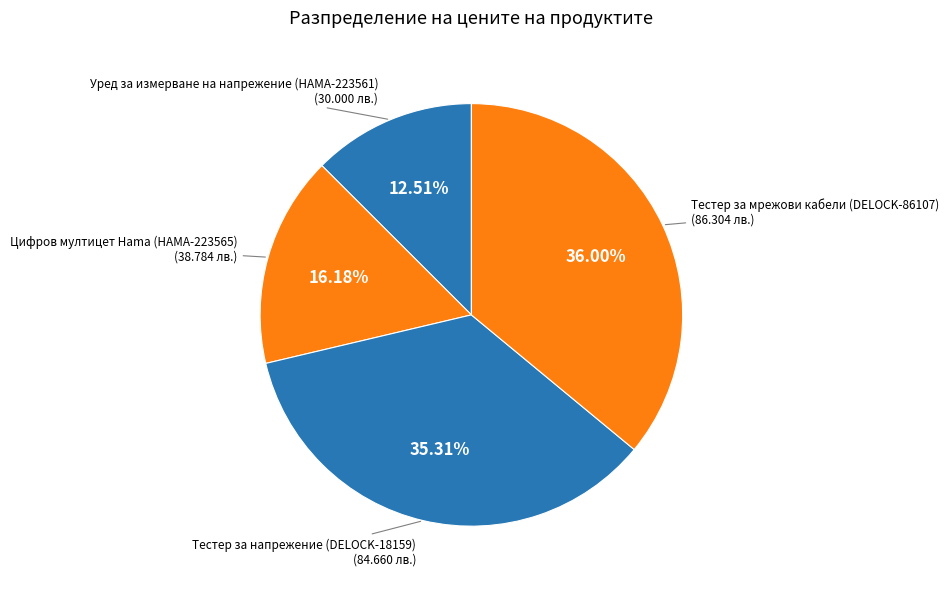

How many slices are in this pie chart?

4